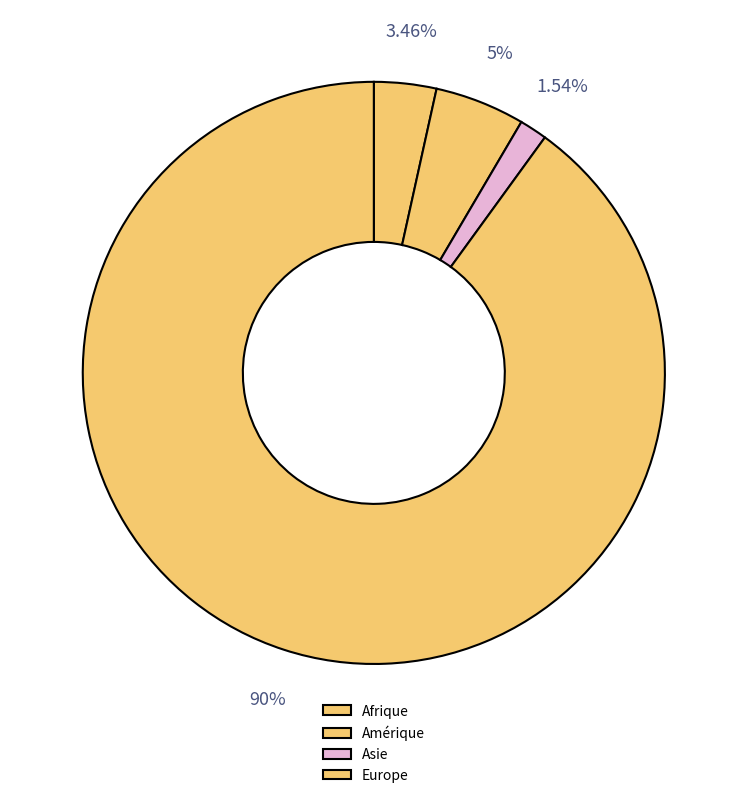

Does any single category account for the majority?

Yes